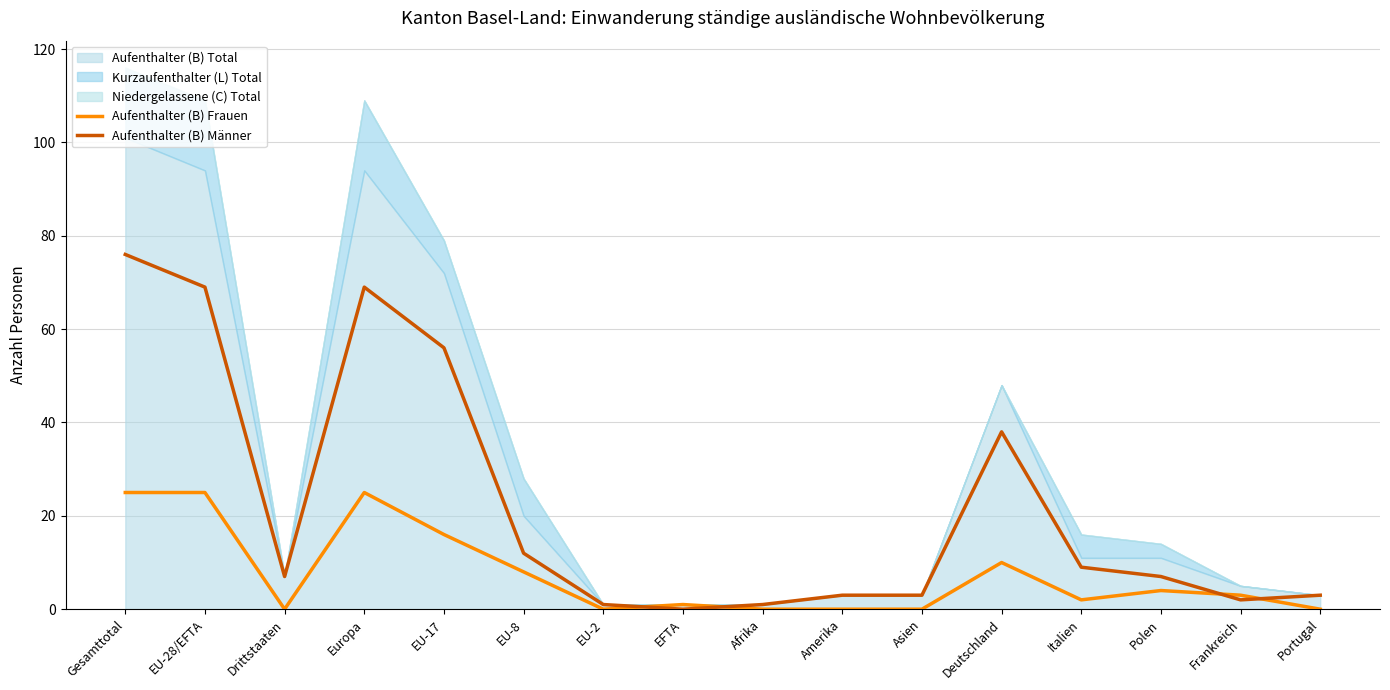

Reading left to right, transcribe all the data shown in this chart.

Aufenthalter (B) Frauen: Gesamttotal=25	EU-28/EFTA=25	Drittstaaten=0	Europa=25	EU-17=16	EU-8=8	EU-2=0	EFTA=1	Afrika=0	Amerika=0	Asien=0	Deutschland=10	Italien=2	Polen=4	Frankreich=3	Portugal=0
Aufenthalter (B) Männer: Gesamttotal=76	EU-28/EFTA=69	Drittstaaten=7	Europa=69	EU-17=56	EU-8=12	EU-2=1	EFTA=0	Afrika=1	Amerika=3	Asien=3	Deutschland=38	Italien=9	Polen=7	Frankreich=2	Portugal=3